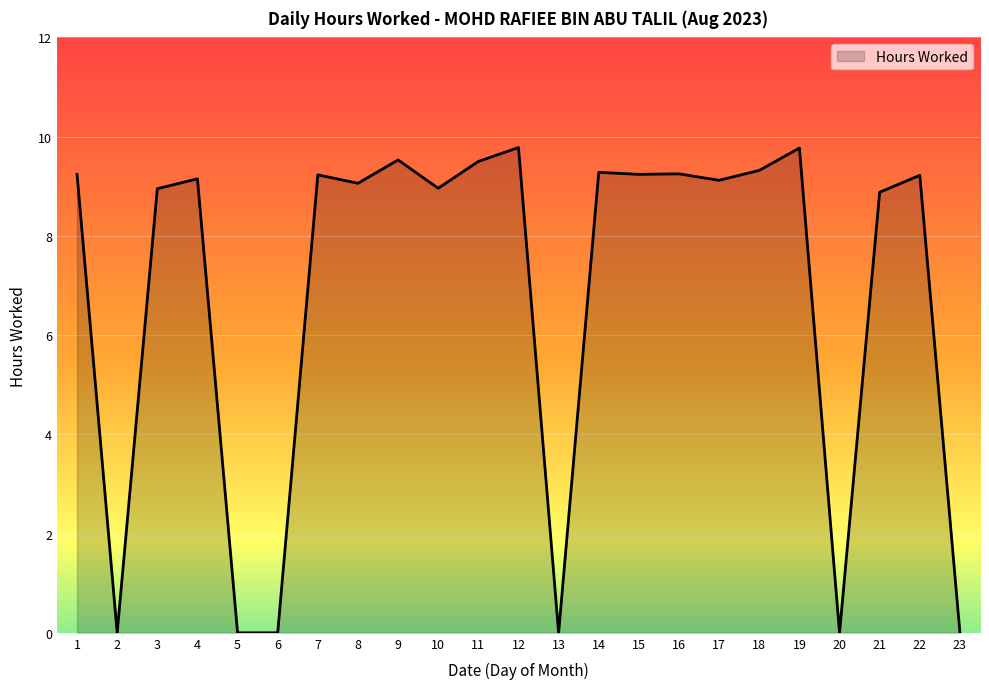

How many lines are shown in the chart?

1